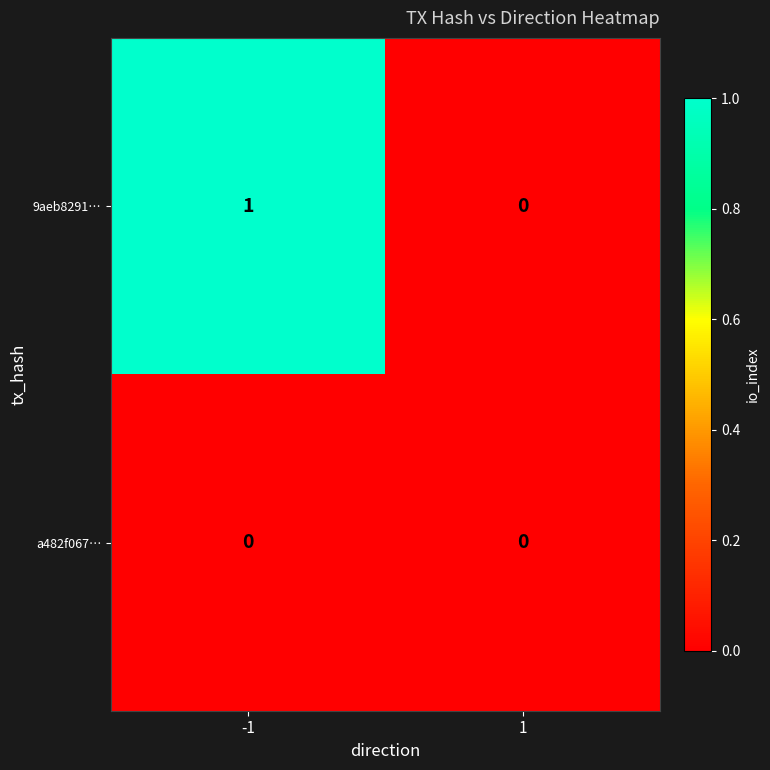

Reading right to left, list all the values displayed in this chart.

9aeb8291…: 1=0	-1=1
a482f067…: 1=0	-1=0